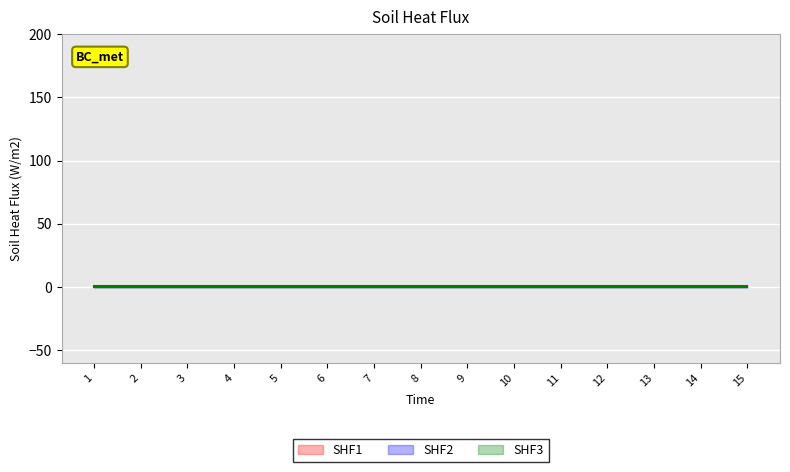

Reading left to right, what are all the values shown in this chart?

SHF1: 1	1	1	1	1	1	1	1	1	1	1	1	1	1	1
SHF2: 0	0	0	0	0	0	0	0	0	0	0	0	0	0	0
SHF3: 0	0	0	0	0	0	0	0	0	0	0	0	0	0	0